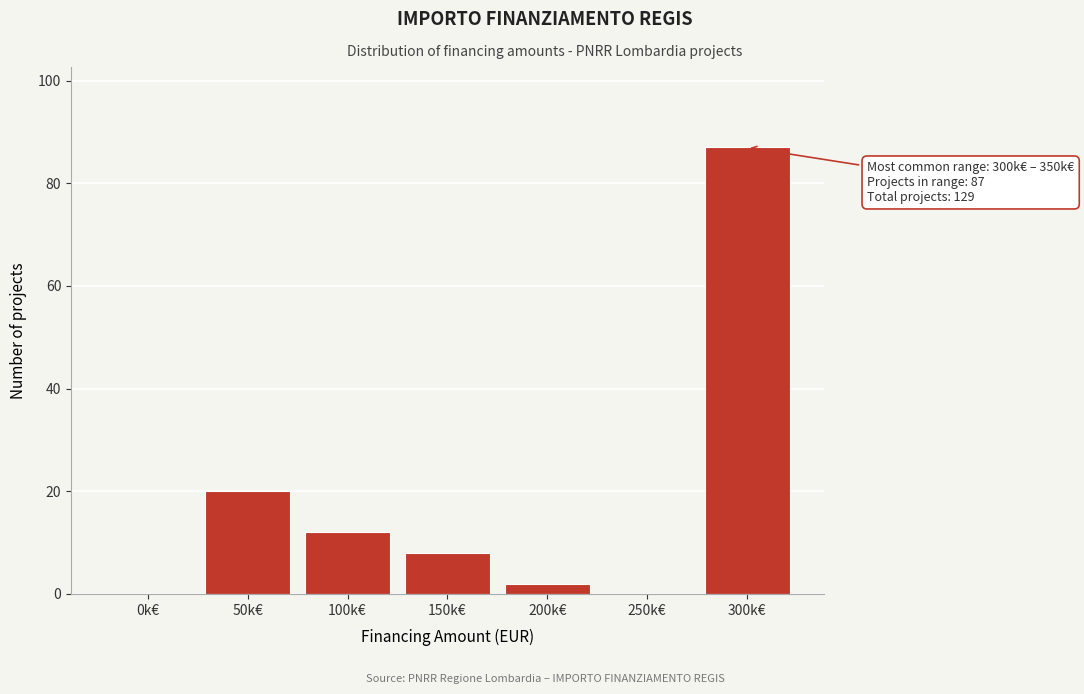

Reading left to right, extract all data points from this chart.

0k€=0	50k€=20	100k€=12	150k€=8	200k€=2	250k€=0	300k€=87